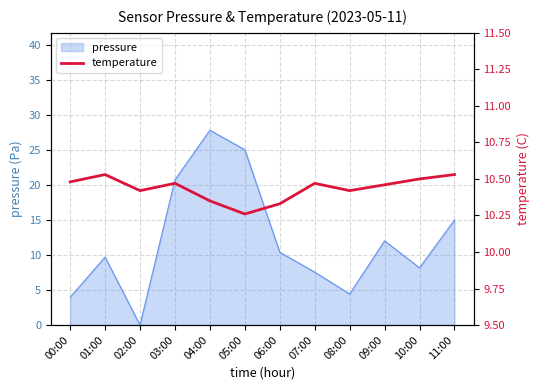

What is the label of the 8th point from the left?

07:00